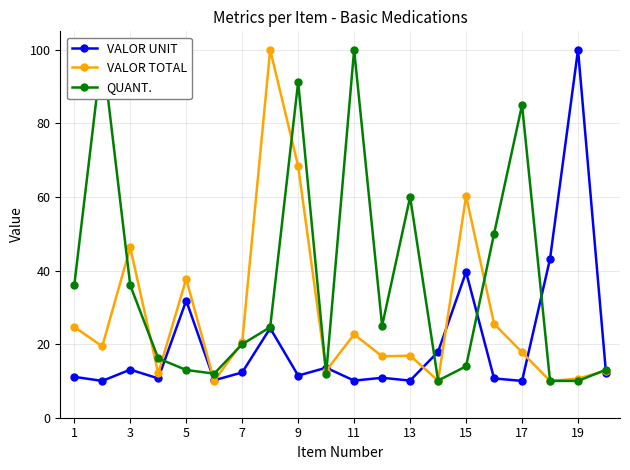

Is it true that VALOR UNIT equals 10.1 at 15?

False